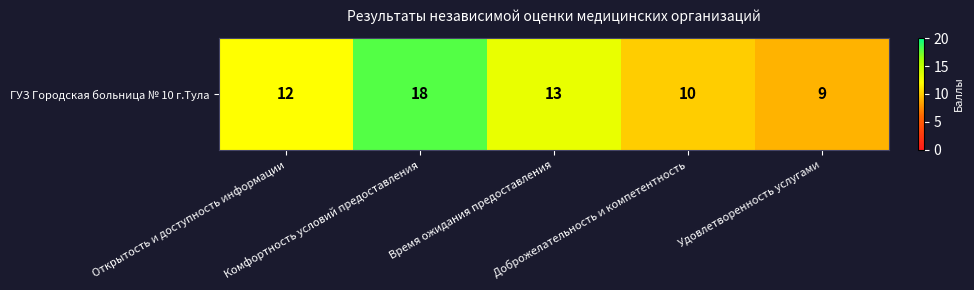

Count the values in the range 10 to 13.

3